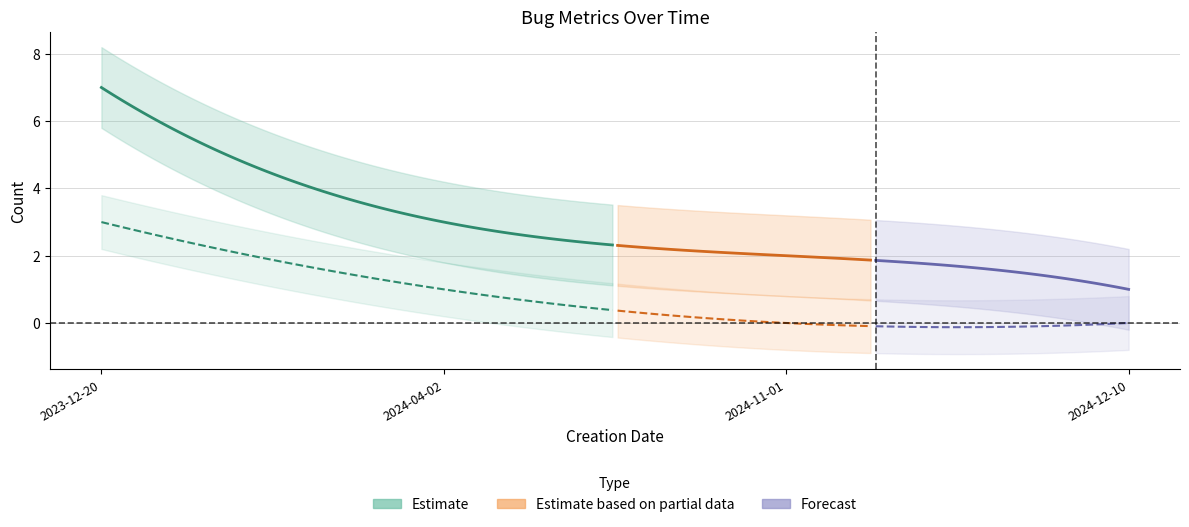

True or false: STATE_CHANGES and CHANGES_TO_RESOLVED intersect in this chart.

False